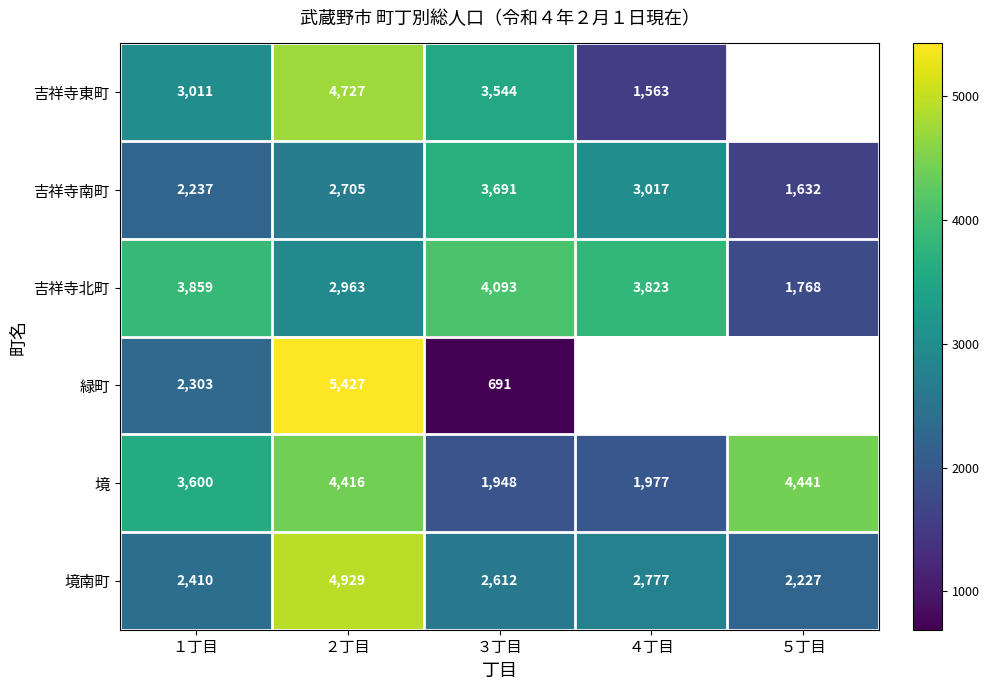

At which category is the sum across all series the highest?

２丁目